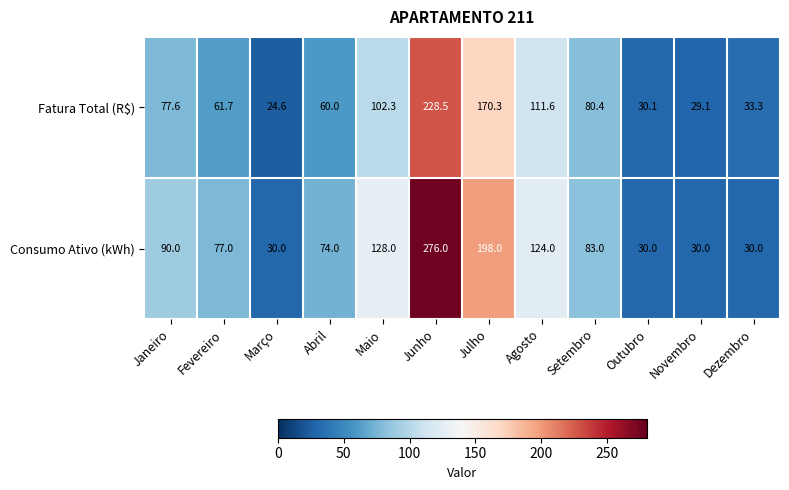

Is it true that Consumo Ativo (kWh) equals 130.0 at Abril?

False